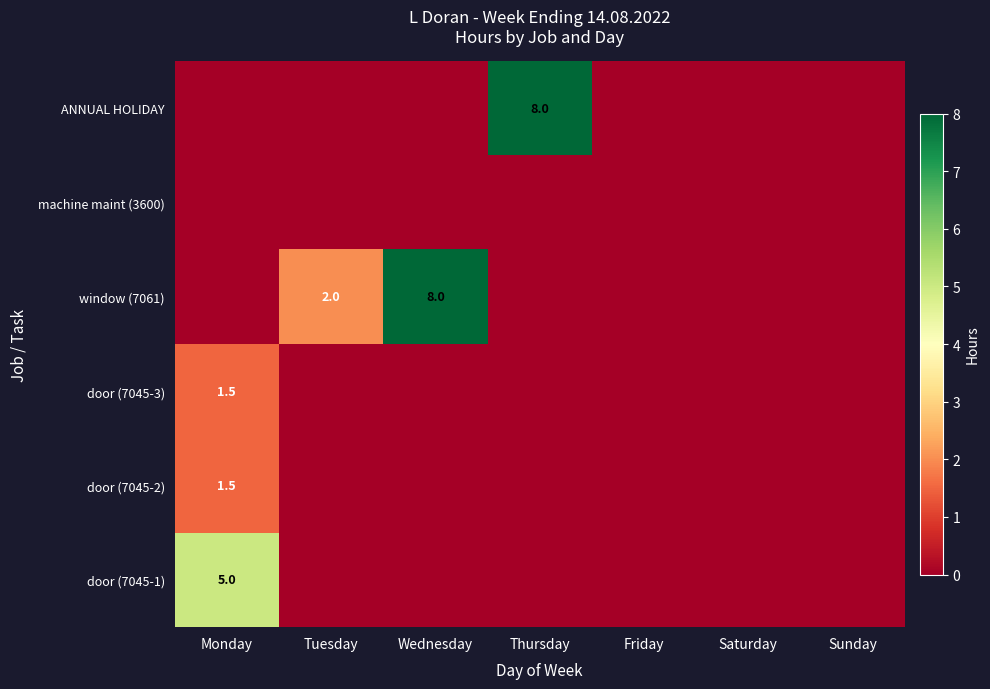

What is the spread (max minus min) of values at Thursday?

8.0